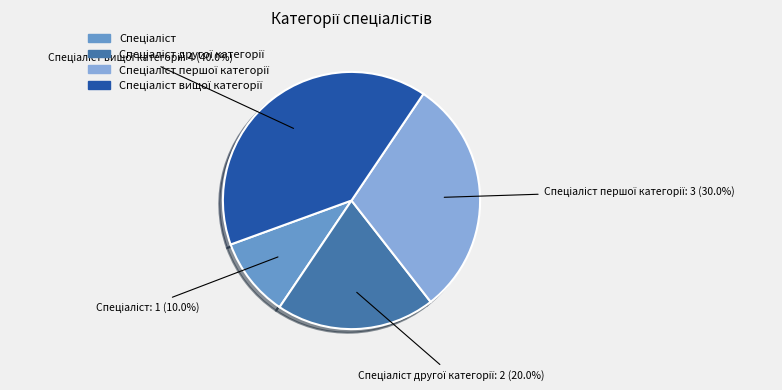

How many segments does this pie chart have?

4